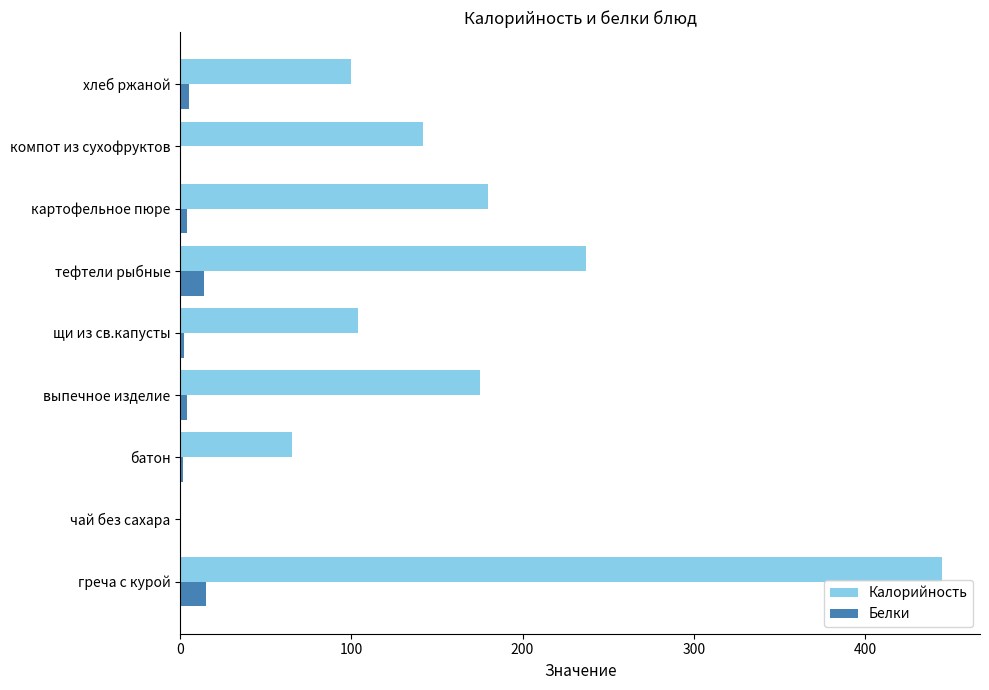

Between картофельное пюре and компот из сухофруктов, which series saw the biggest shift?

Калорийность